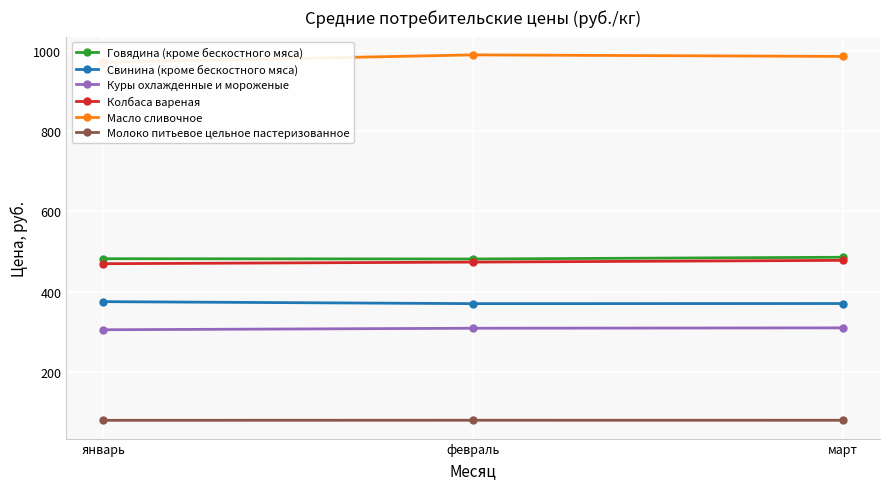

What are all the series names shown in the legend?

Говядина (кроме бескостного мяса), Свинина (кроме бескостного мяса), Куры охлажденные и мороженые, Колбаса вареная, Масло сливочное, Молоко питьевое цельное пастеризованное